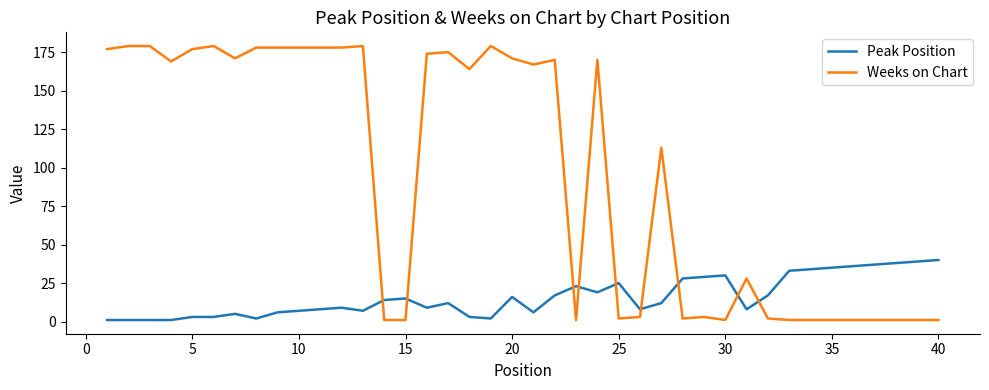

True or false: Weeks on Chart and Peak Position intersect in this chart.

True